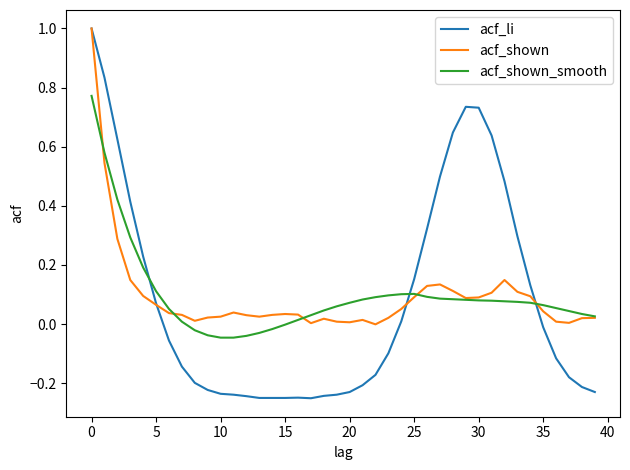

At how many categories does at least one series exceed 0?

40